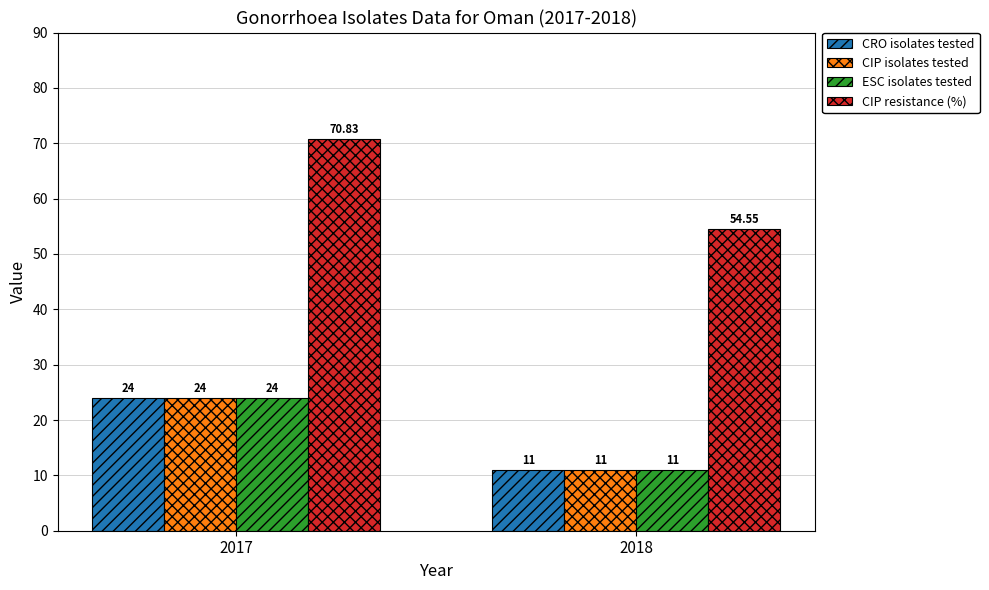

What is the difference between the highest and lowest values at 2017?

46.8